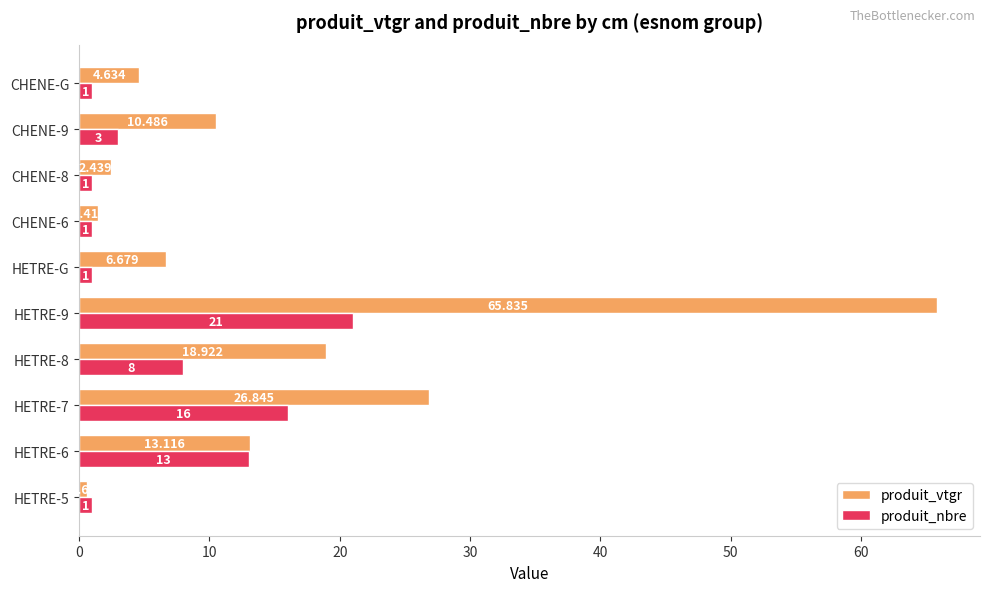

List the series in order of their overall mean, highest first.

produit_vtgr, produit_nbre